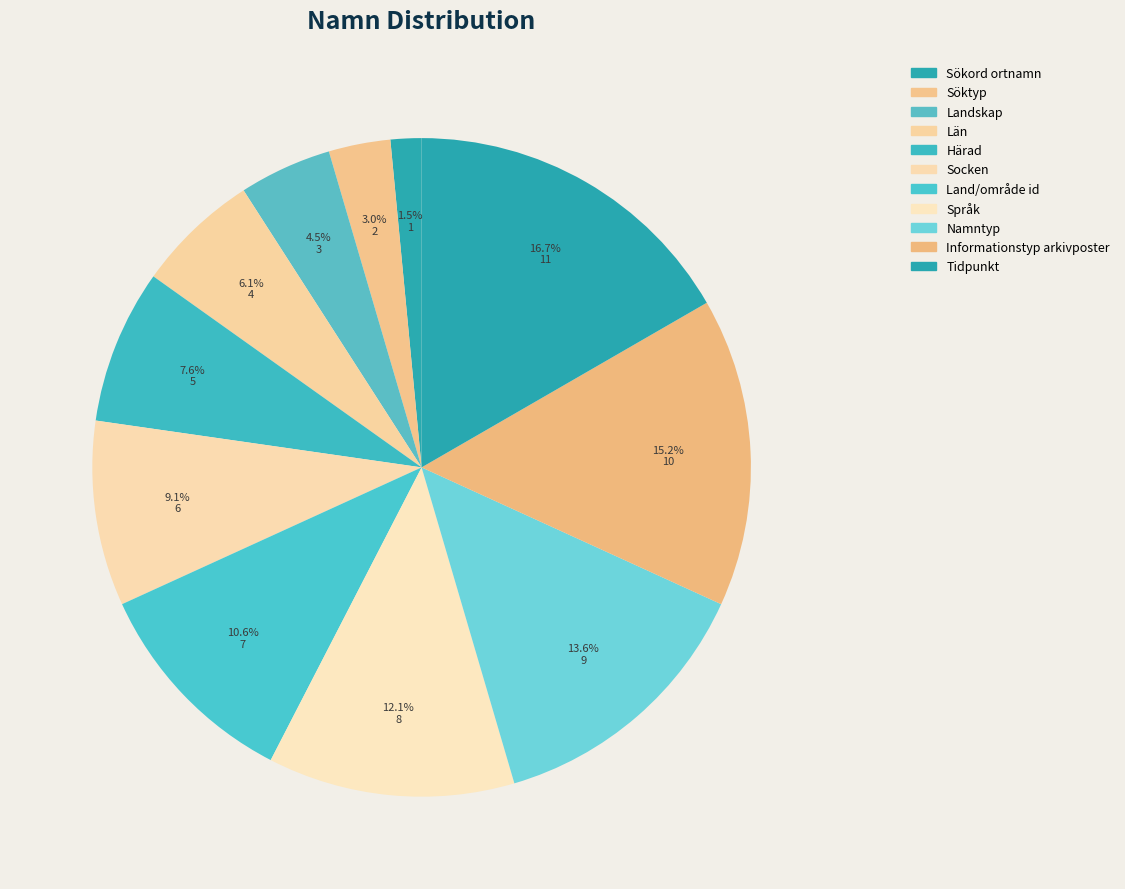

How many slices are in this pie chart?

11